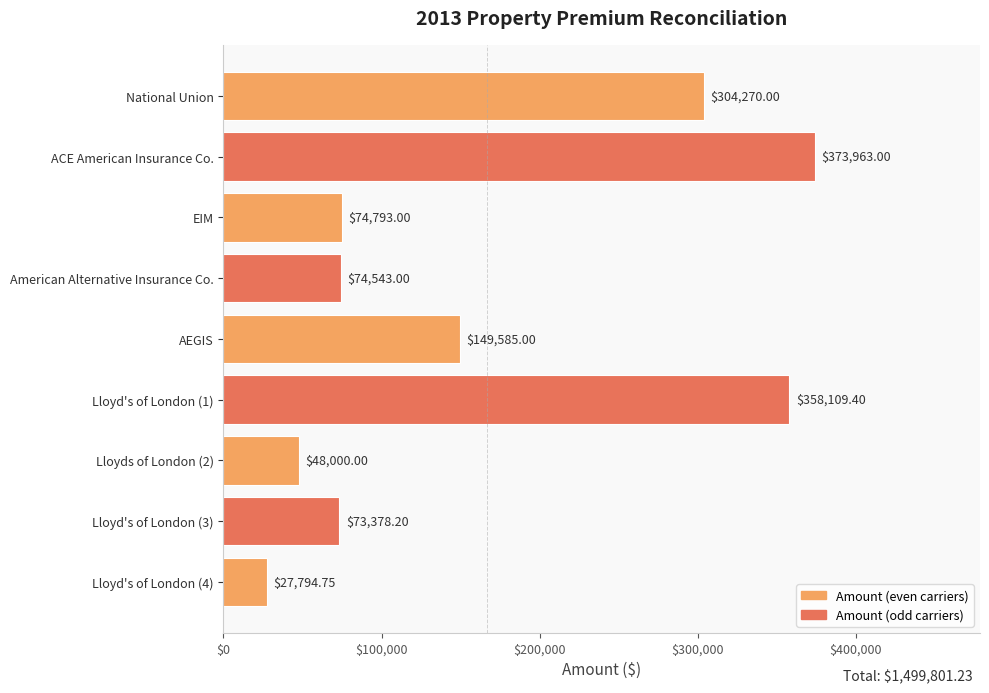

Which category has the highest value across all series?

ACE American Insurance Co.